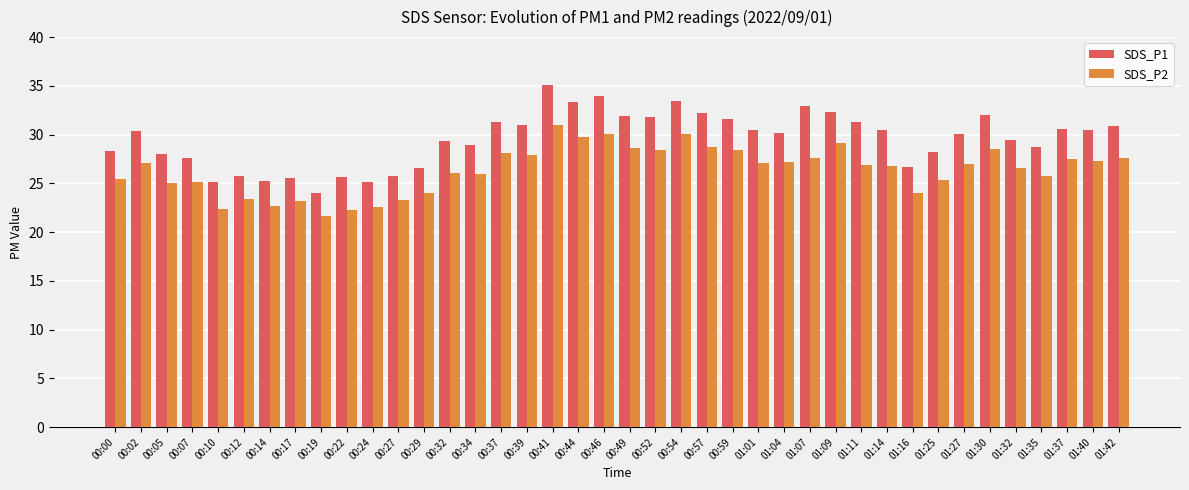

What is the average value of the SDS_P1 series?

29.5